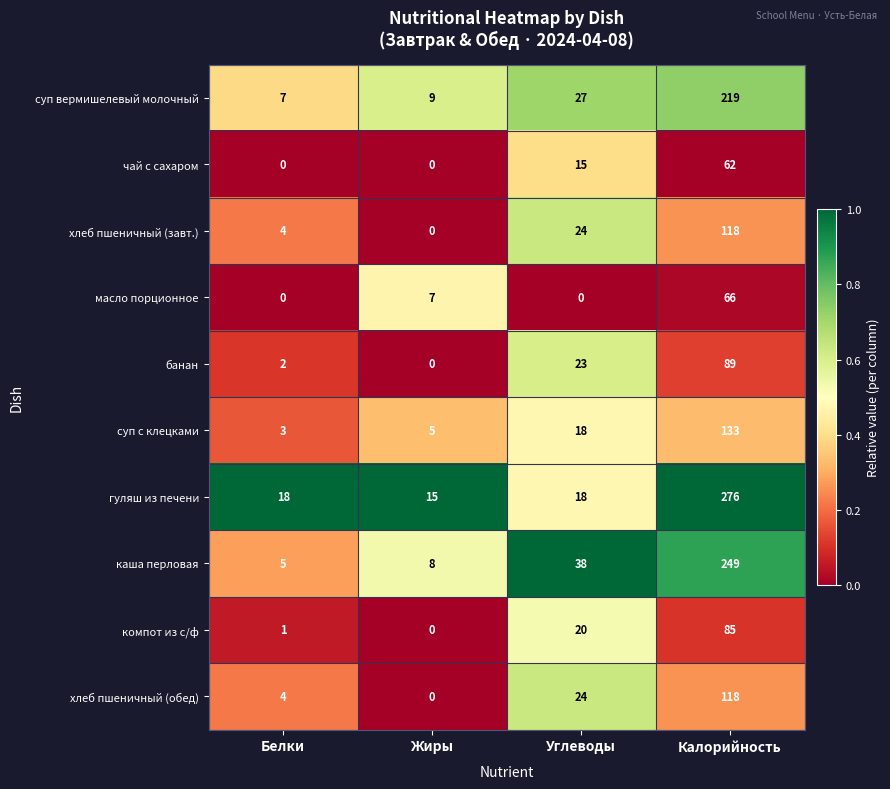

What is the difference between the second highest and second lowest values in the хлеб пшеничный (завт.) series?

20